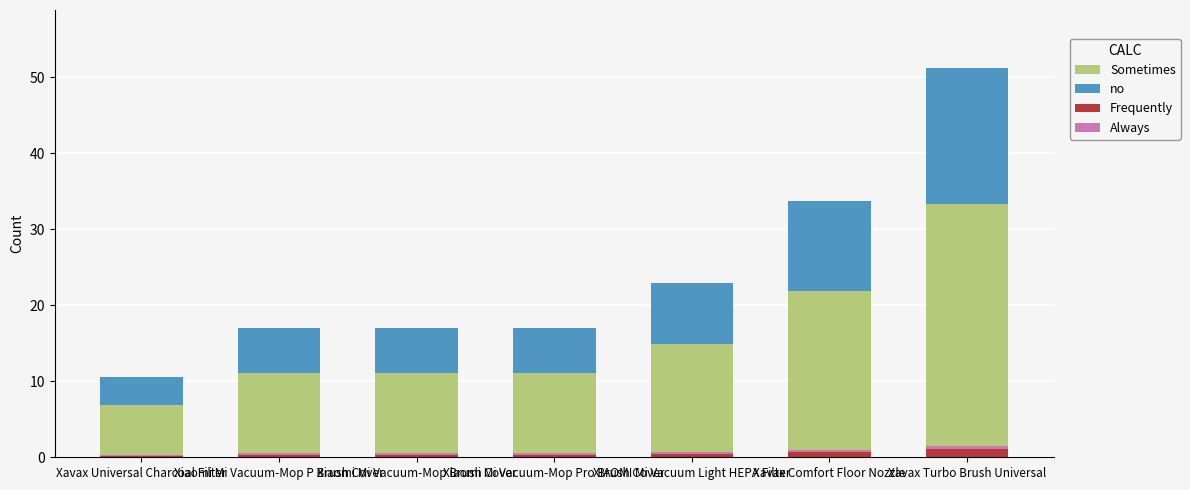

The value of Frequently at Xavax Comfort Floor Nozzle is 1.0. True or false?

False